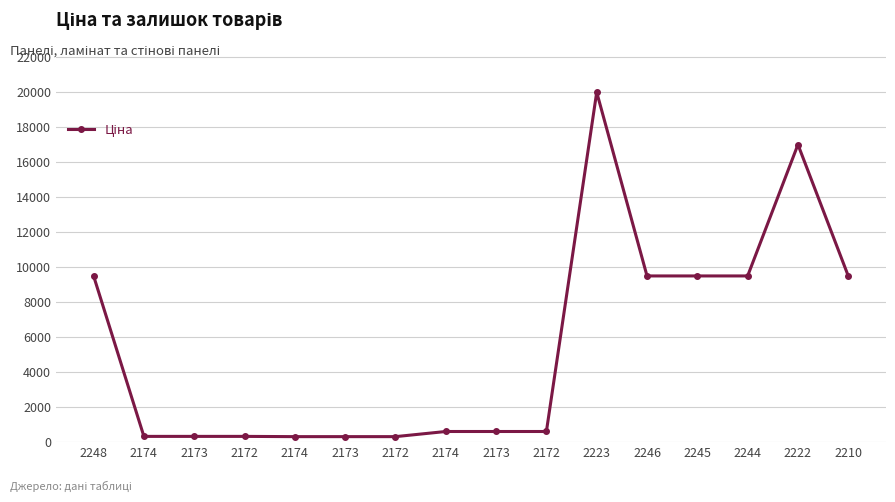

Does the chart have visible grid lines?

Yes